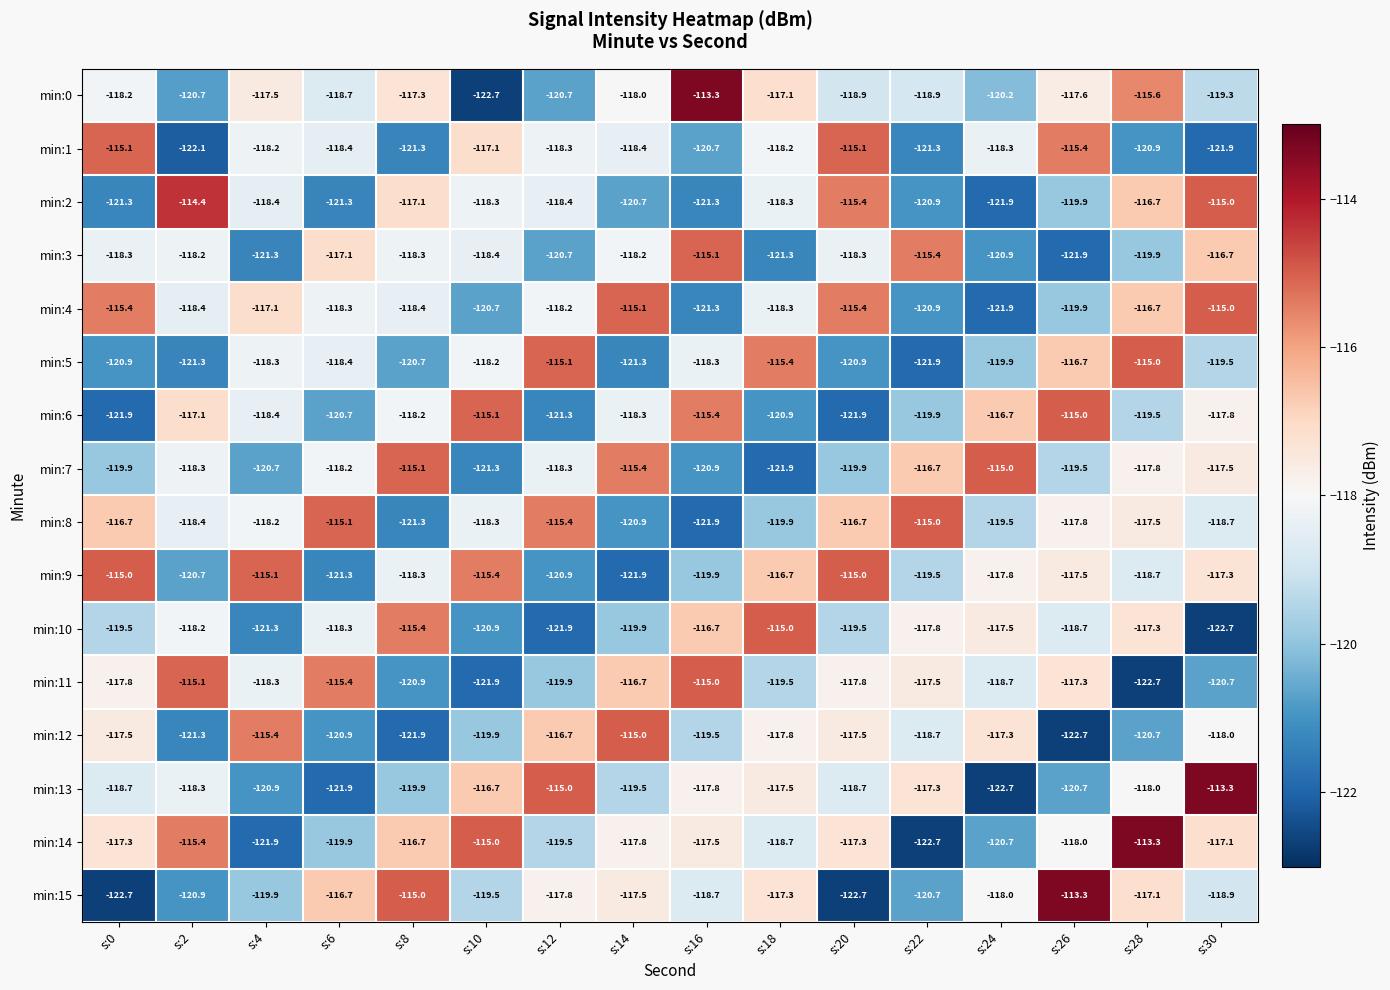

What is the lowest value of the min:9 series?

-121.9